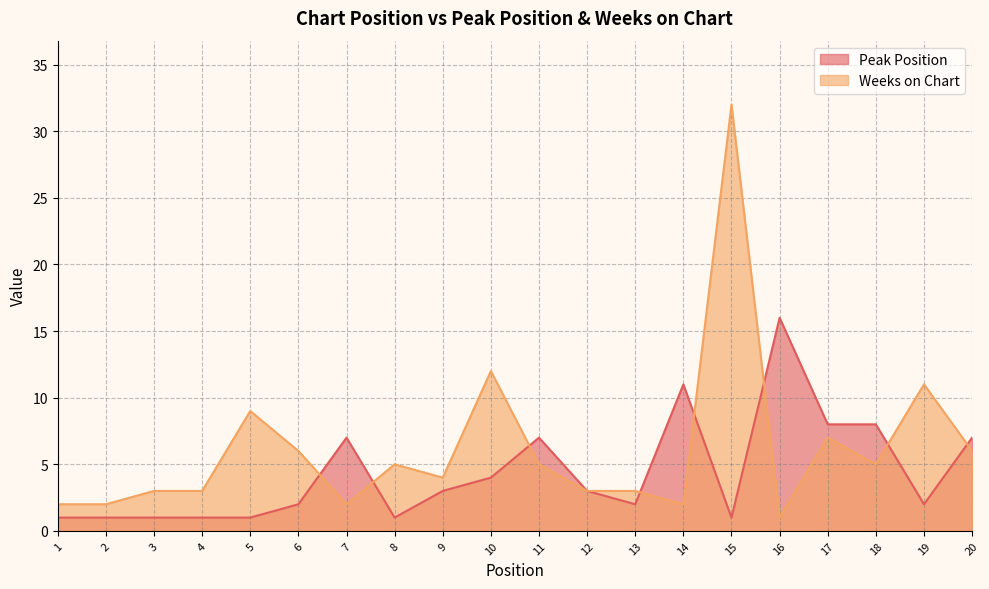

Rank the series by their maximum value, from highest to lowest.

Weeks on Chart, Peak Position